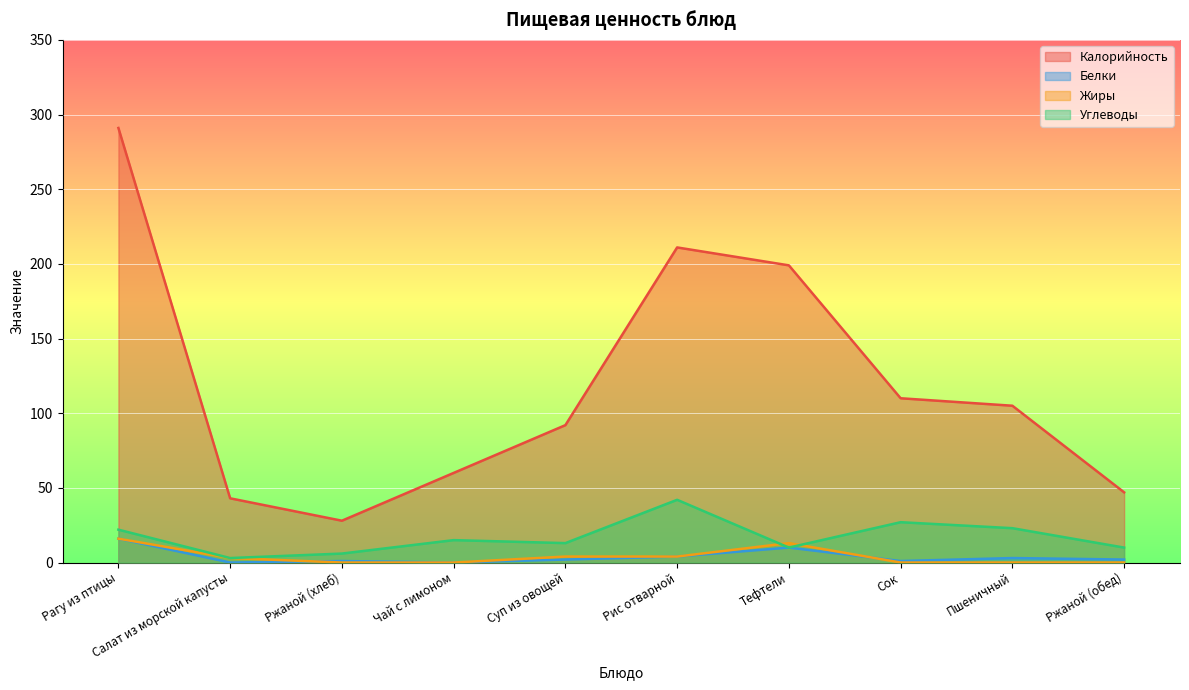

What is the maximum value for Углеводы?

42